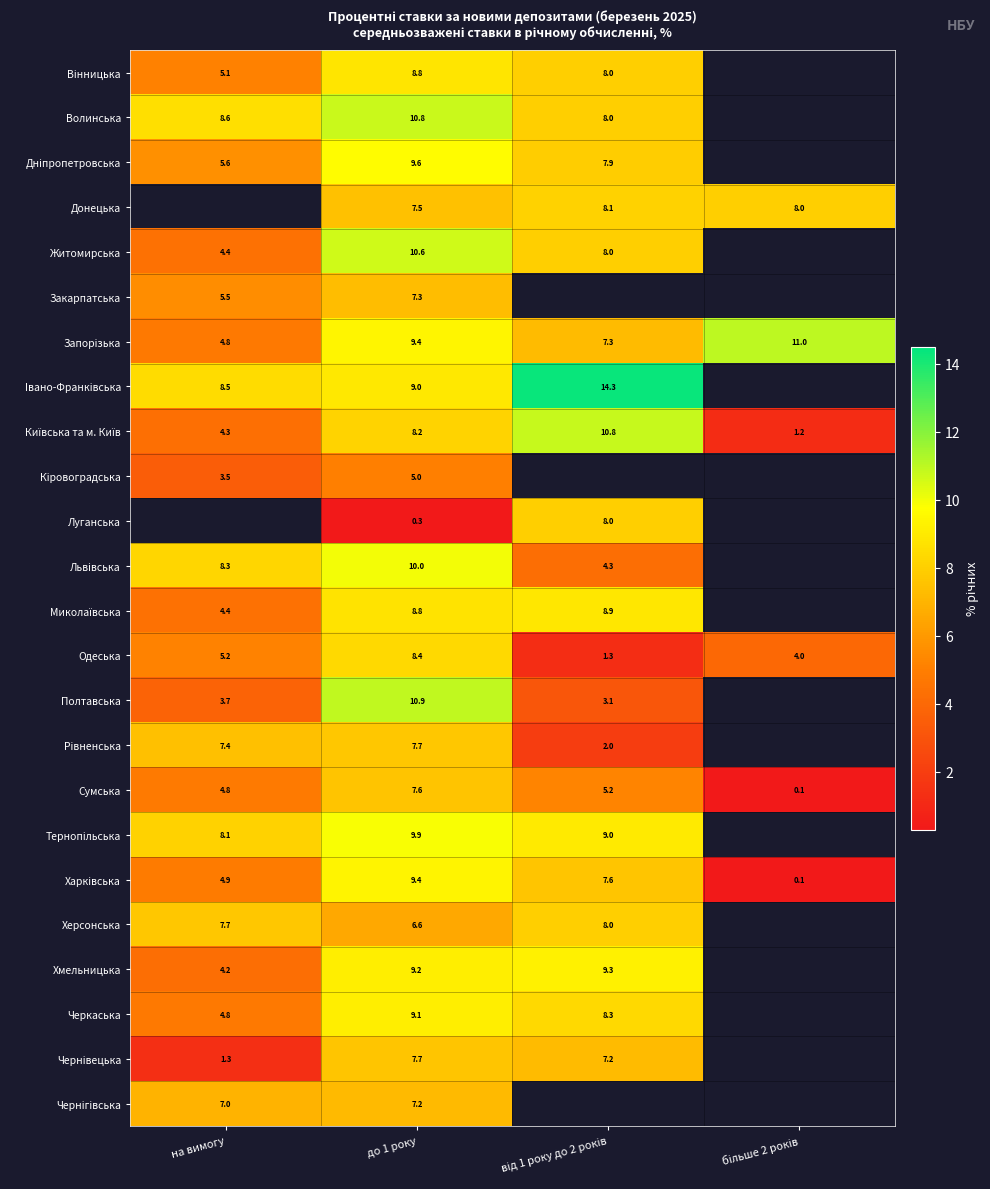

At which category is the sum across all series the highest?

до 1 року